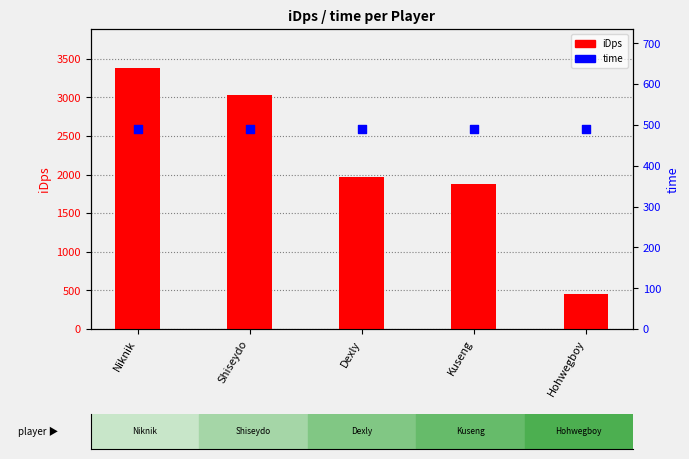

At how many categories does at least one series exceed 3231?

1